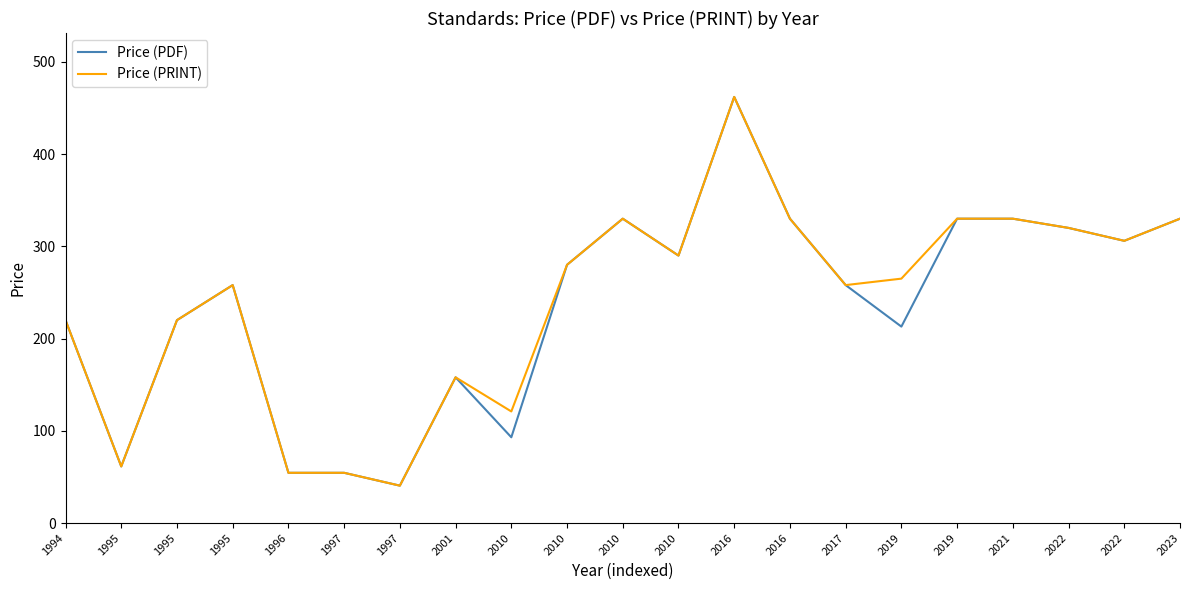

Reading right to left, list all the values displayed in this chart.

Price (PDF): 2023=330.0	2022=306.0	2022=320.0	2021=330.0	2019=330.0	2019=213.0	2017=258.0	2016=330.0	2016=462.0	2010=290.0	2010=330.0	2010=280.0	2010=93.0	2001=158.0	1997=40.6	1997=54.5	1996=54.5	1995=258.0	1995=220.0	1995=61.4	1994=220.0
Price (PRINT): 2023=330.0	2022=306.0	2022=320.0	2021=330.0	2019=330.0	2019=265.0	2017=258.0	2016=330.0	2016=462.0	2010=290.0	2010=330.0	2010=280.0	2010=121.0	2001=158.0	1997=40.6	1997=54.5	1996=54.5	1995=258.0	1995=220.0	1995=61.4	1994=220.0